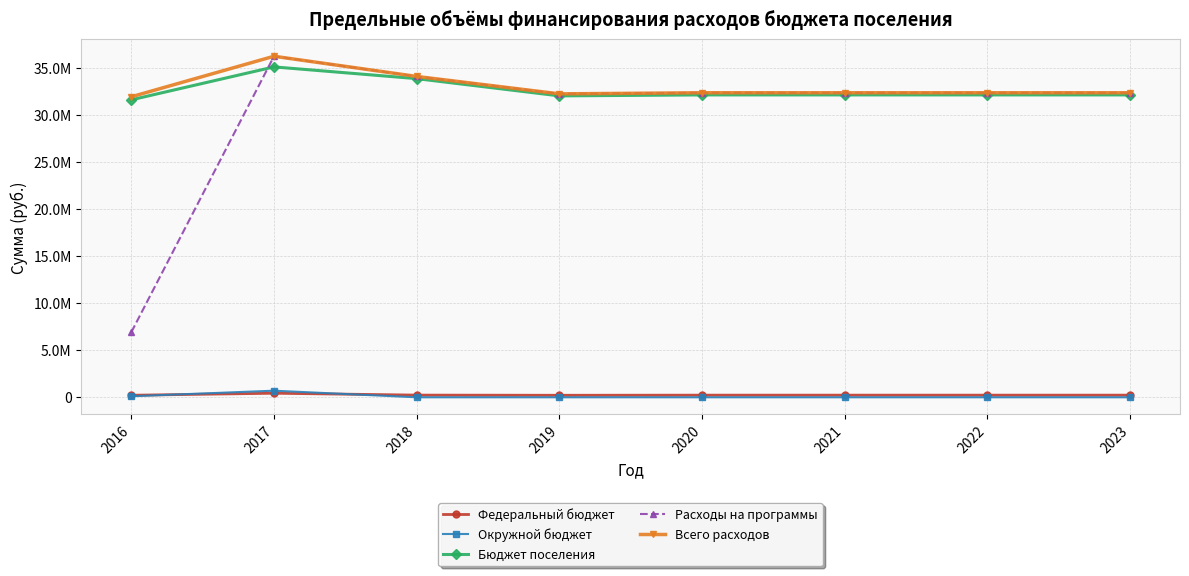

What are all the series names shown in the legend?

Федеральный бюджет, Окружной бюджет, Бюджет поселения, Расходы на программы, Всего расходов